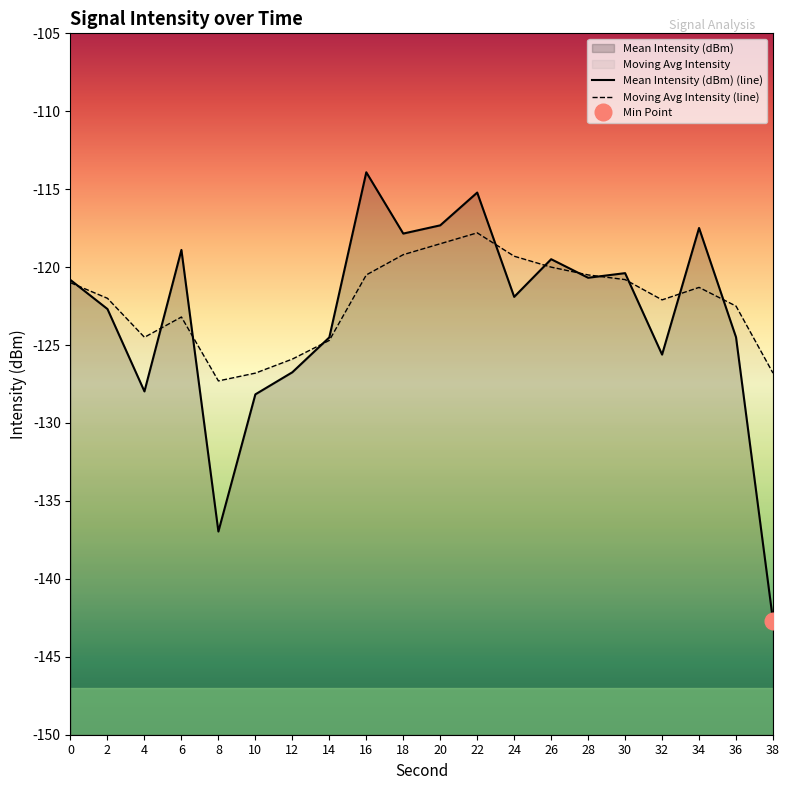

Between 34 and 36, which series saw the biggest shift?

Mean Intensity (dBm) (line)